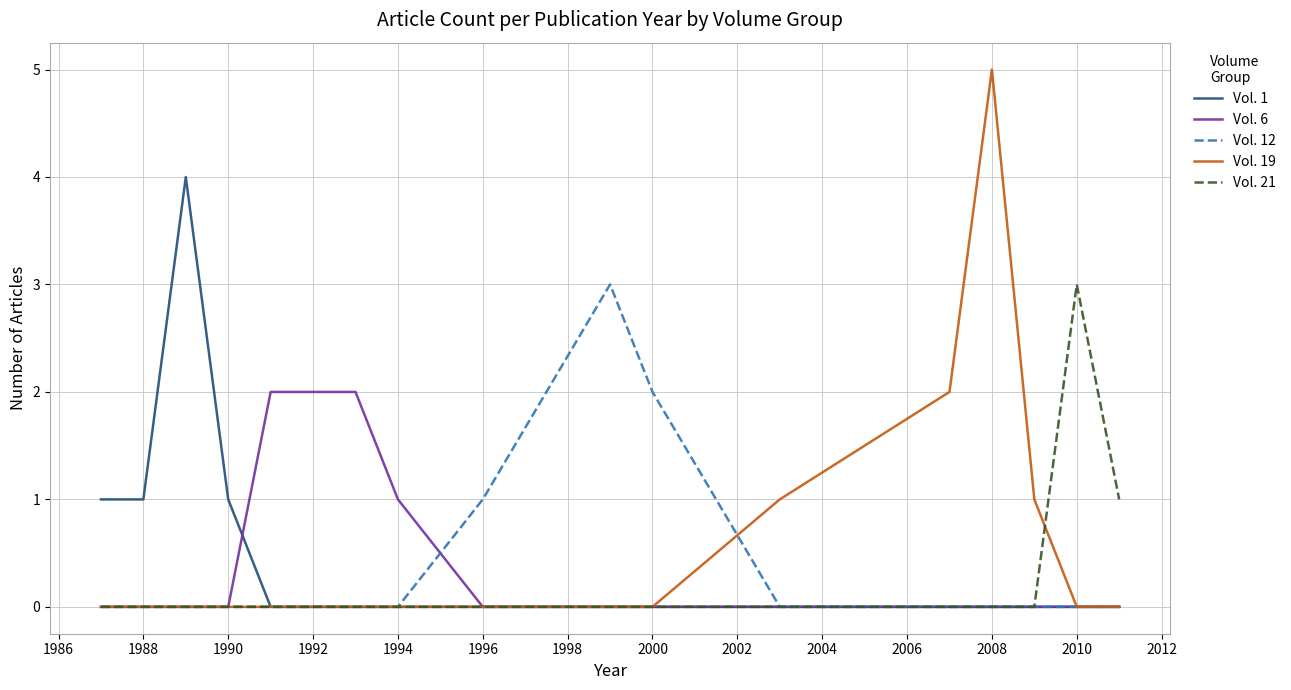

What is the maximum value shown in the chart?

5